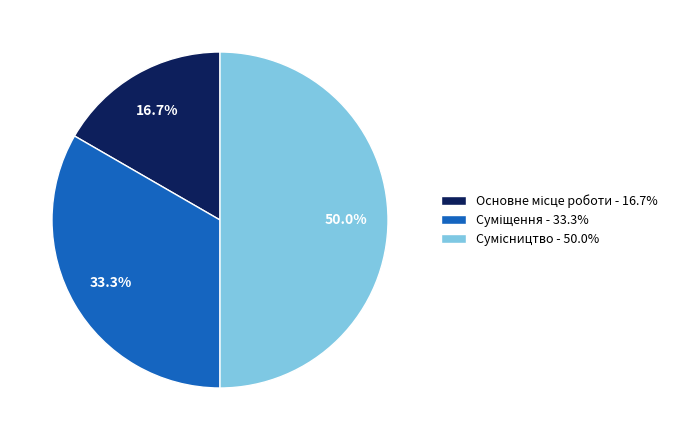

To the nearest percent, what is the average slice percentage?

33%